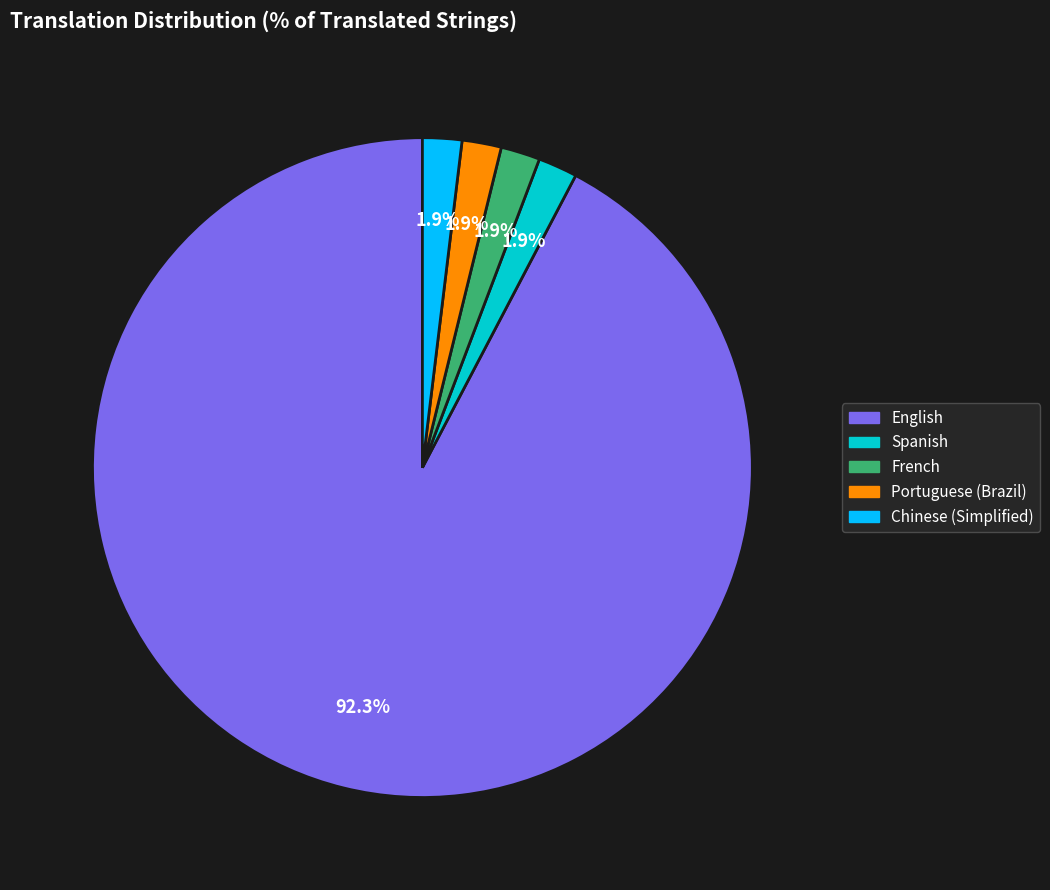

Is there a majority slice in this chart?

Yes